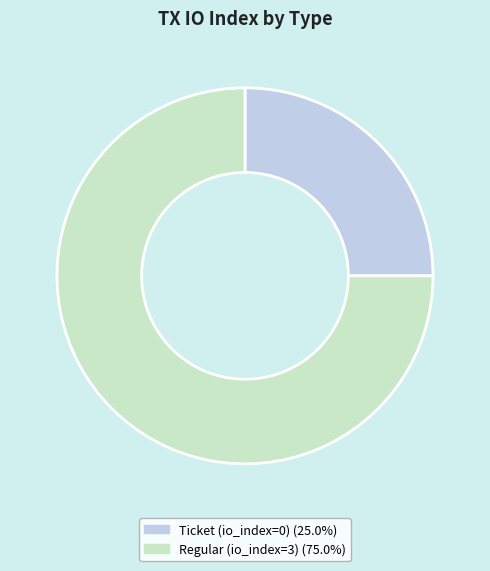

How many slices are in this pie chart?

2